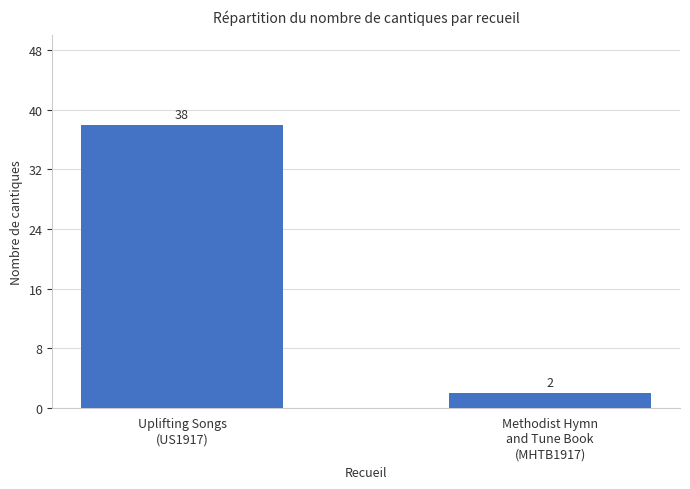

List the labels in order of value, largest first.

Uplifting Songs
(US1917), Methodist Hymn
and Tune Book
(MHTB1917)